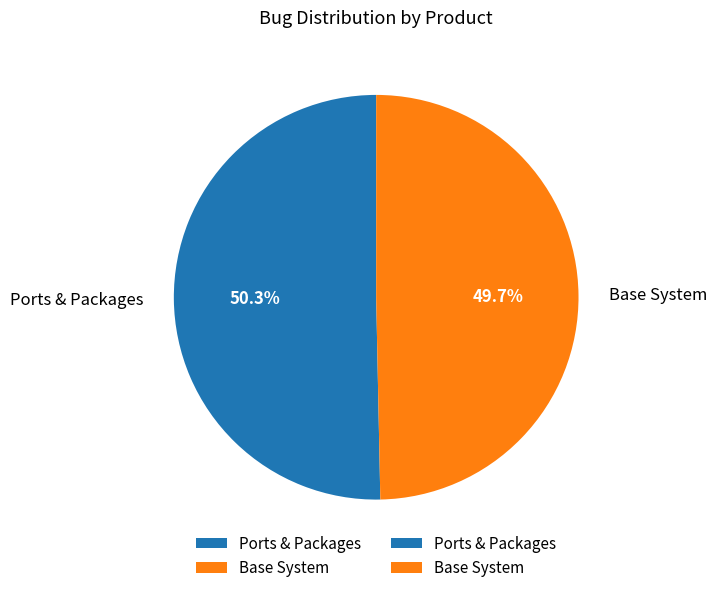

True or false: Base System accounts for 41% of the total.

False